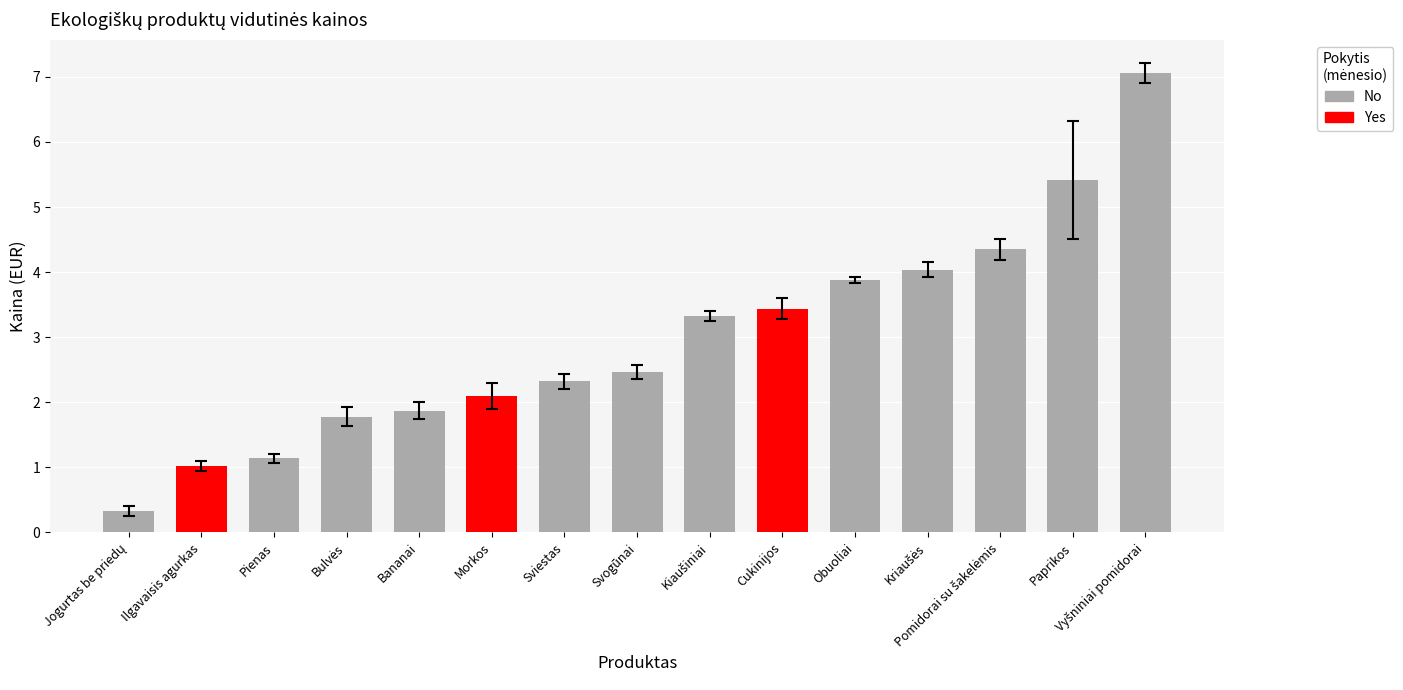

Which label corresponds to the smallest value in the chart?

Jogurtas be priedų